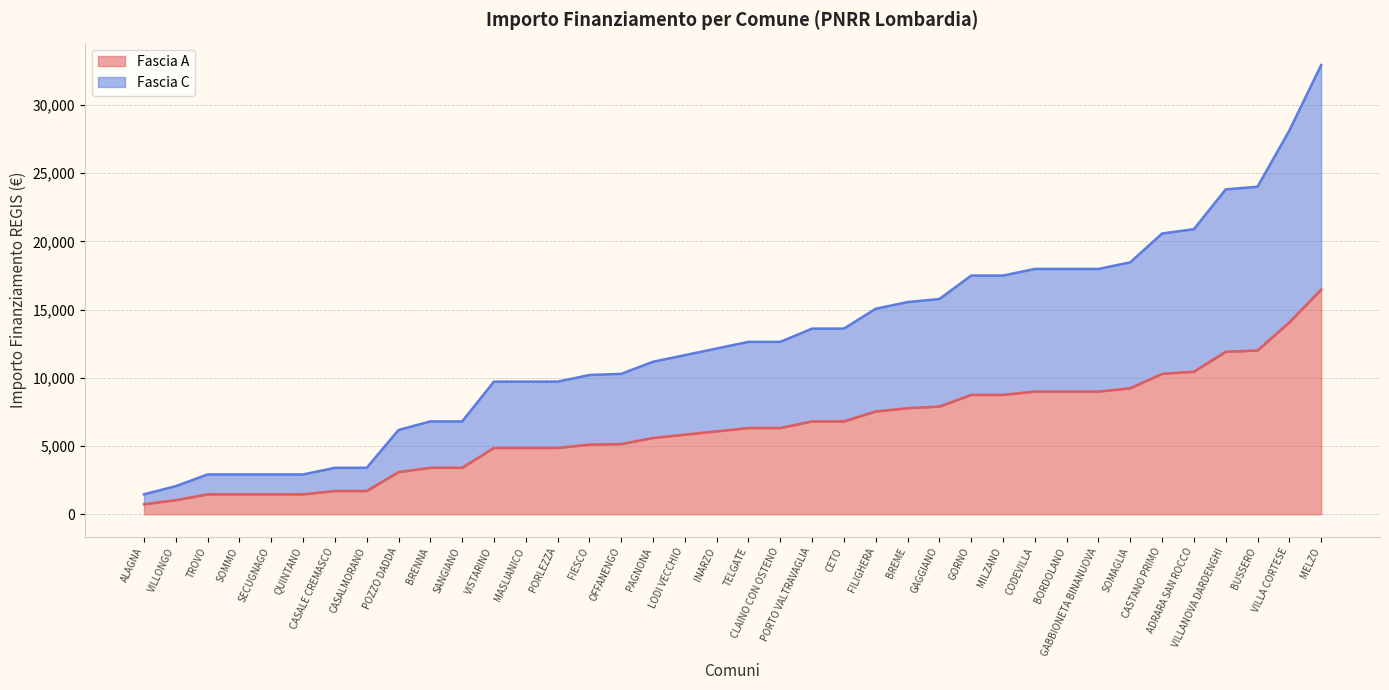

Is it true that Fascia A equals 16464 at MELZO?

True